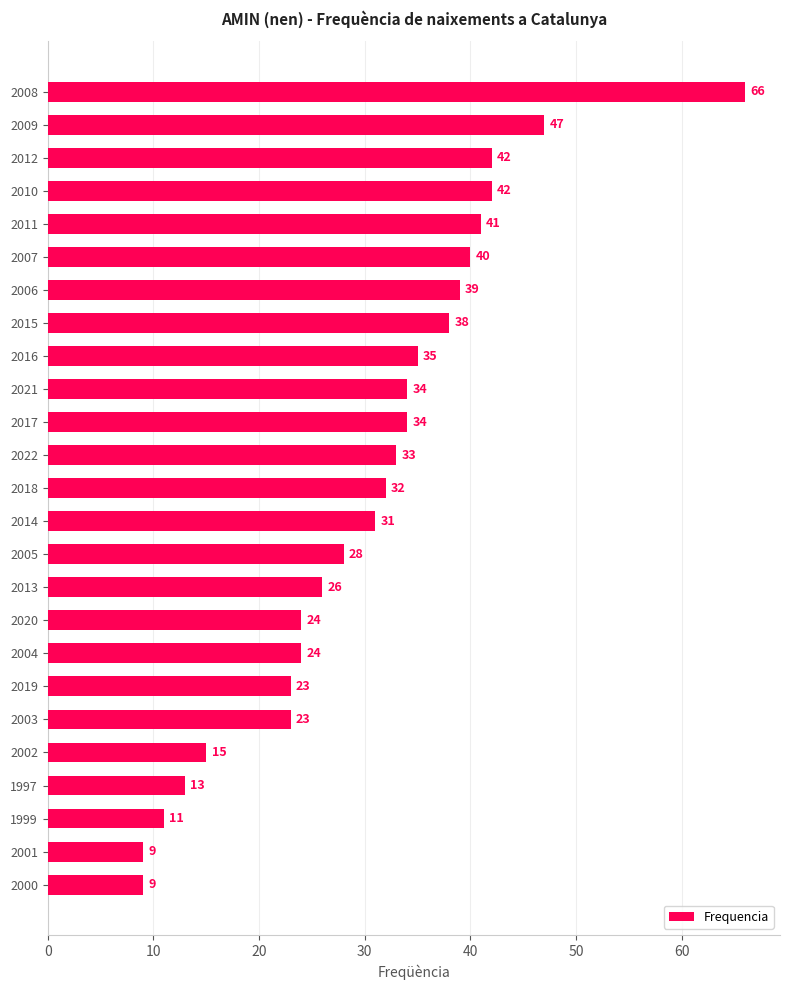

True or false: the data shows 42 at 2010.

True